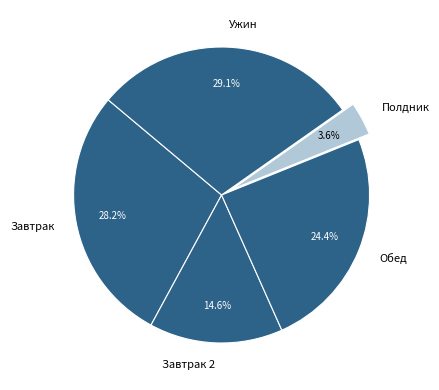

Which has a higher value, Завтрак 2 or Полдник?

Завтрак 2